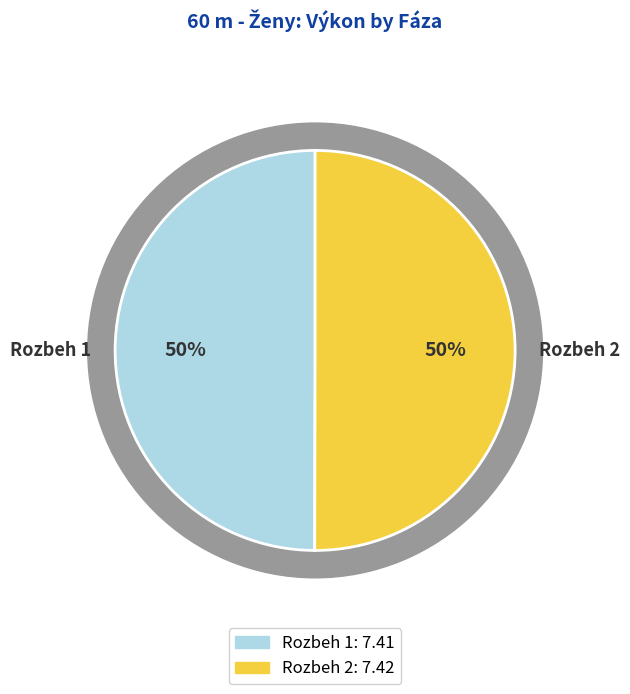

What is the largest slice in the pie chart?

Rozbeh 2